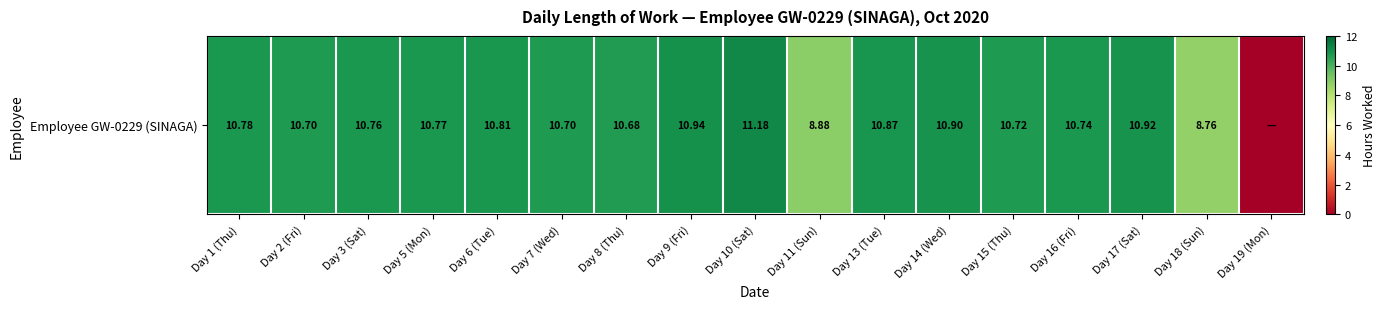

At which category does the chart reach its minimum across all series?

Day 19 (Mon)